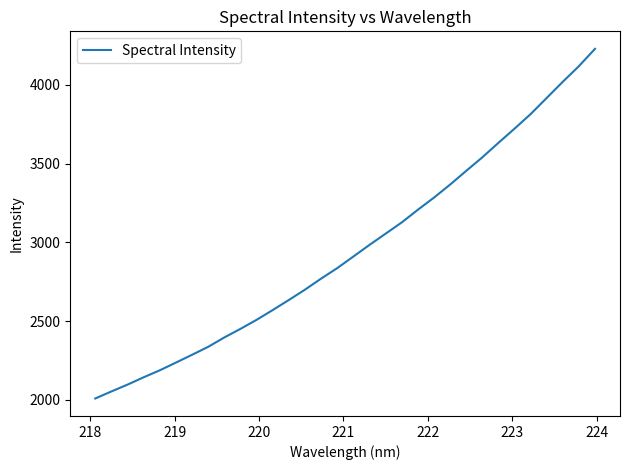

What is the minimum value shown in the chart?

2009.3